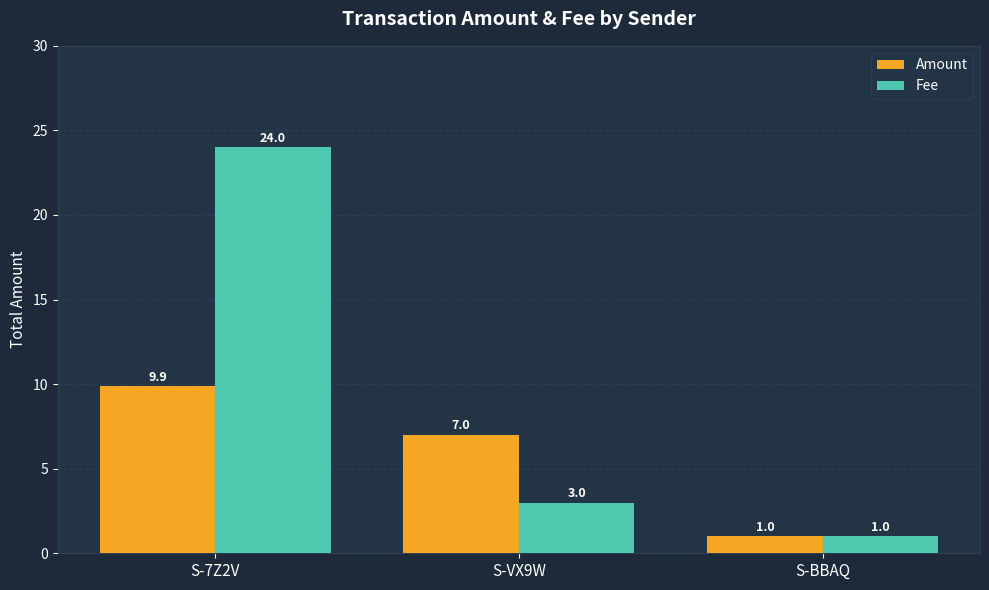

The Fee series shows 1.0 at S-BBAQ. True or false?

True